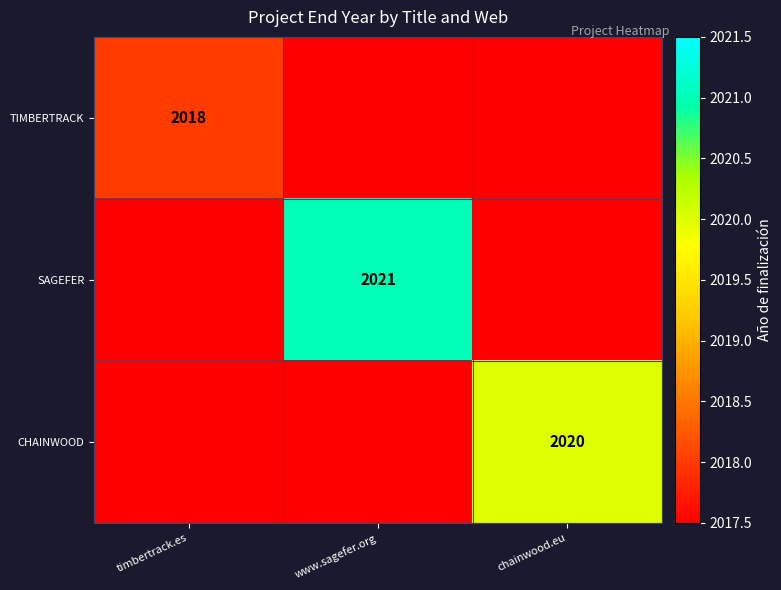

True or false: TIMBERTRACK has a value of 2018 at timbertrack.es.

True